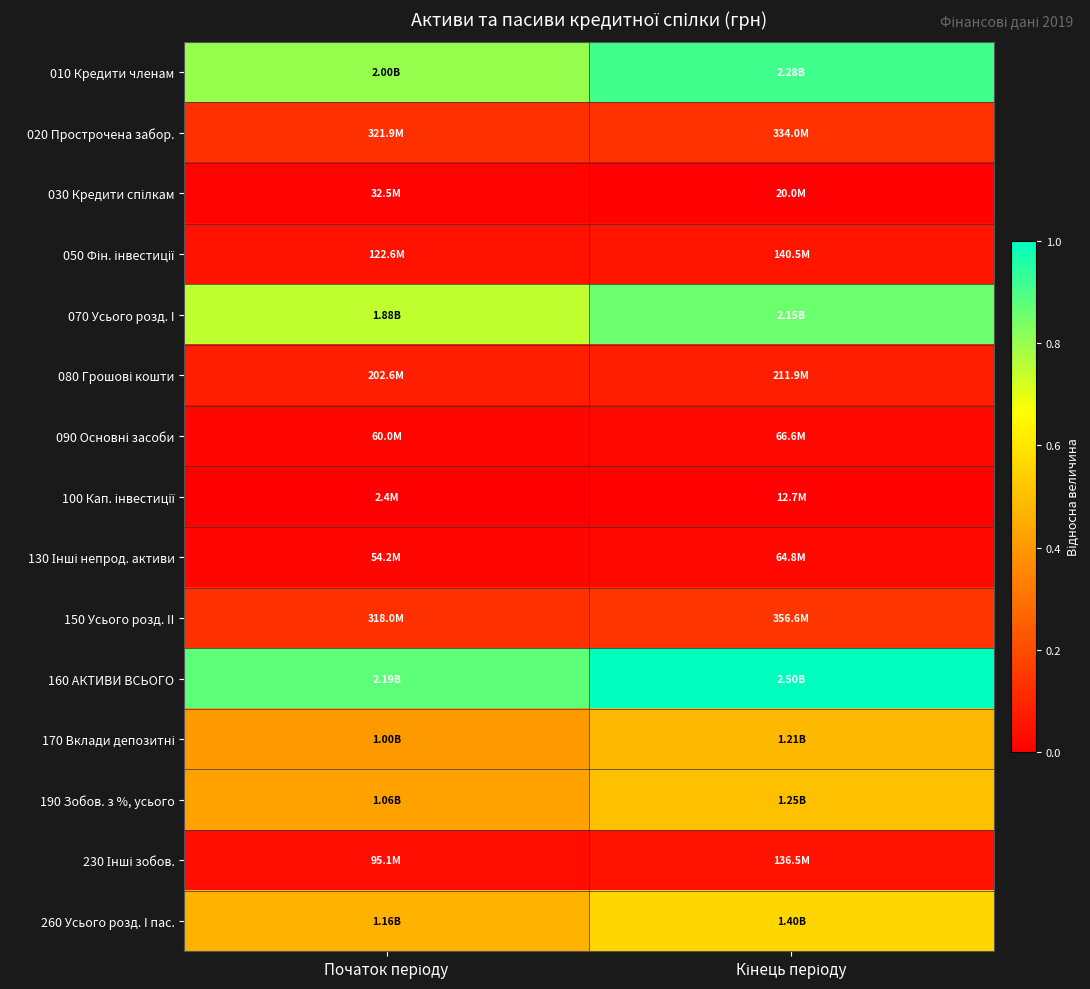

At which category is the sum across all series the highest?

Кінець періоду